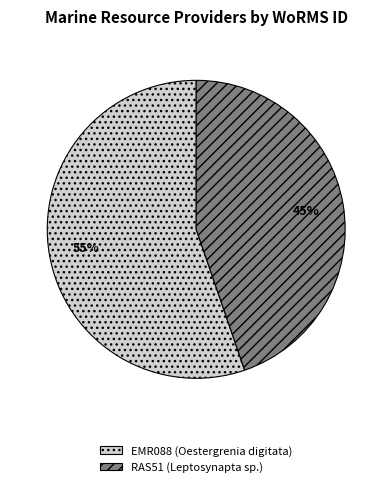

To the nearest percent, what is the combined percentage of RAS51 (Leptosynapta sp.) and EMR088 (Oestergrenia digitata)?

100%